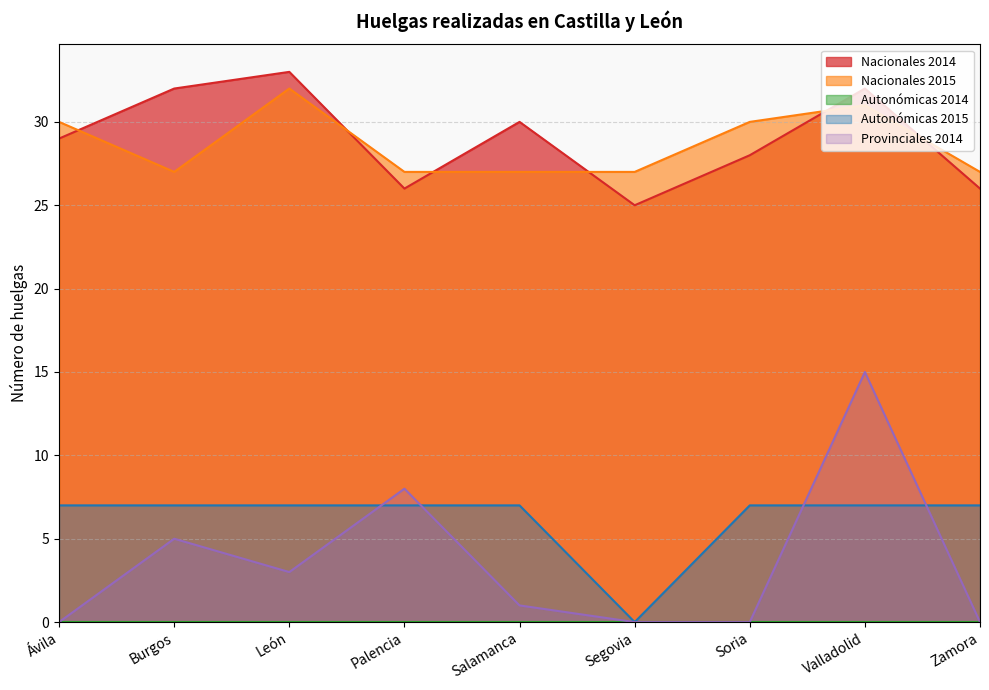

Between which two adjacent categories do Nacionales 2014 and Nacionales 2015 first intersect?

Ávila and Burgos